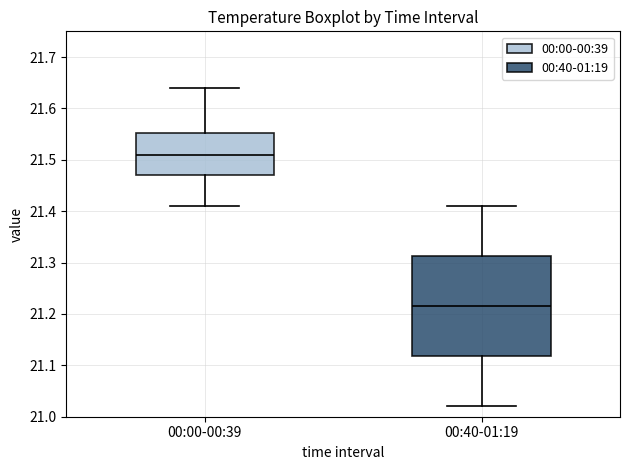

Which box is the tallest, from its lower edge to its upper edge?

00:40-01:19